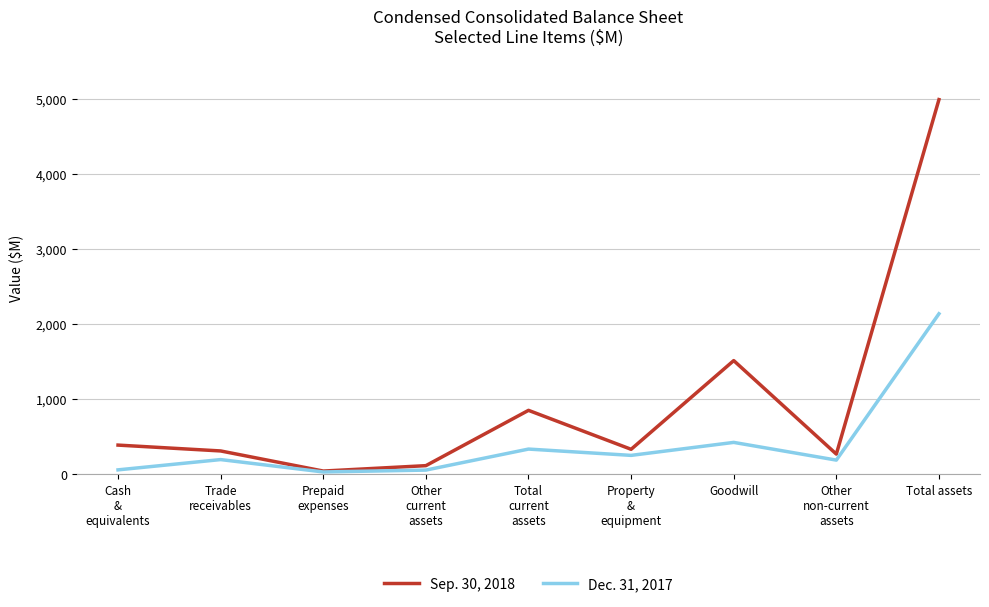

What is the average value of the Dec. 31, 2017 series?

407